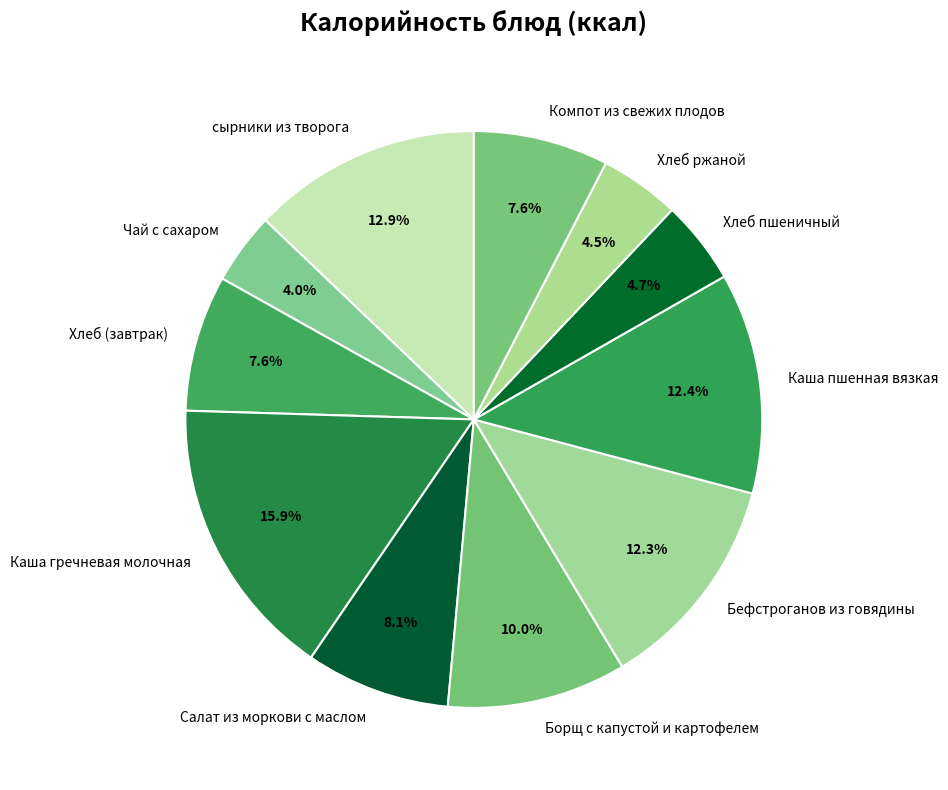

Combined, do Хлеб ржаной and Бефстроганов из говядины account for over 50%?

No